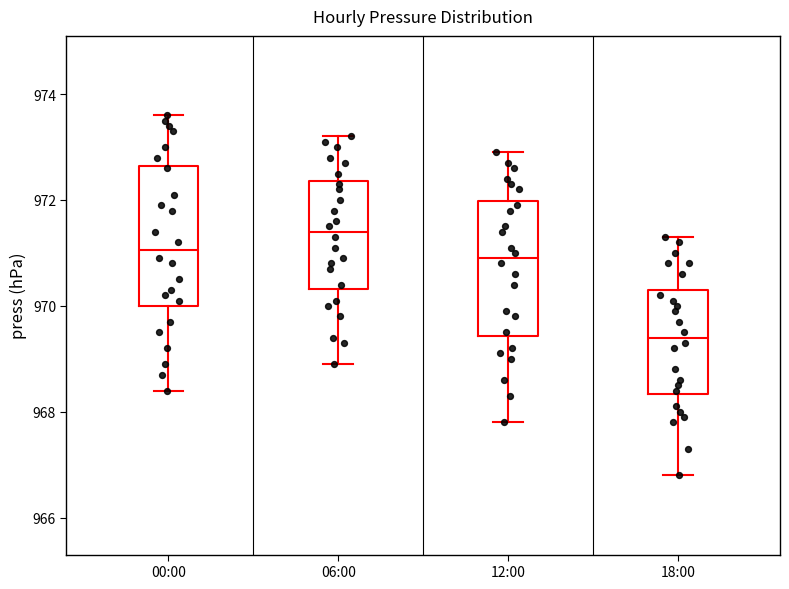

Which box has the lowest median line?

18:00